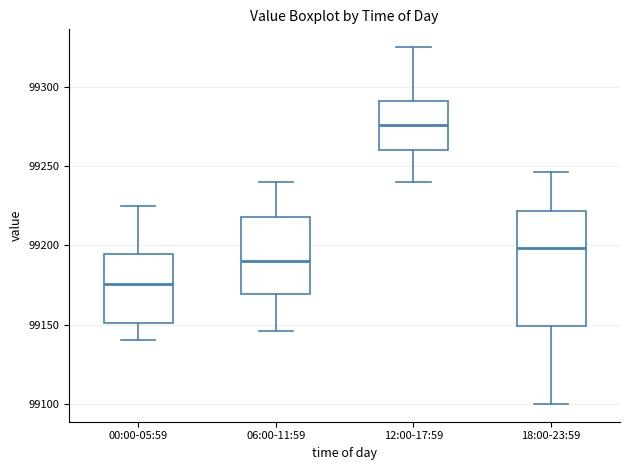

Reading left to right, read every box against the y-axis: the position of its median line, the range the box covers, and the ends of its whiskers. The values are not printed on the chart, so give them approximately, as read against the axis.

00:00-05:59: median 99175, box 99150 to 99195, whiskers 99140 to 99225
06:00-11:59: median 99190, box 99170 to 99220, whiskers 99145 to 99240
12:00-17:59: median 99275, box 99260 to 99290, whiskers 99240 to 99325
18:00-23:59: median 99200, box 99150 to 99220, whiskers 99100 to 99245